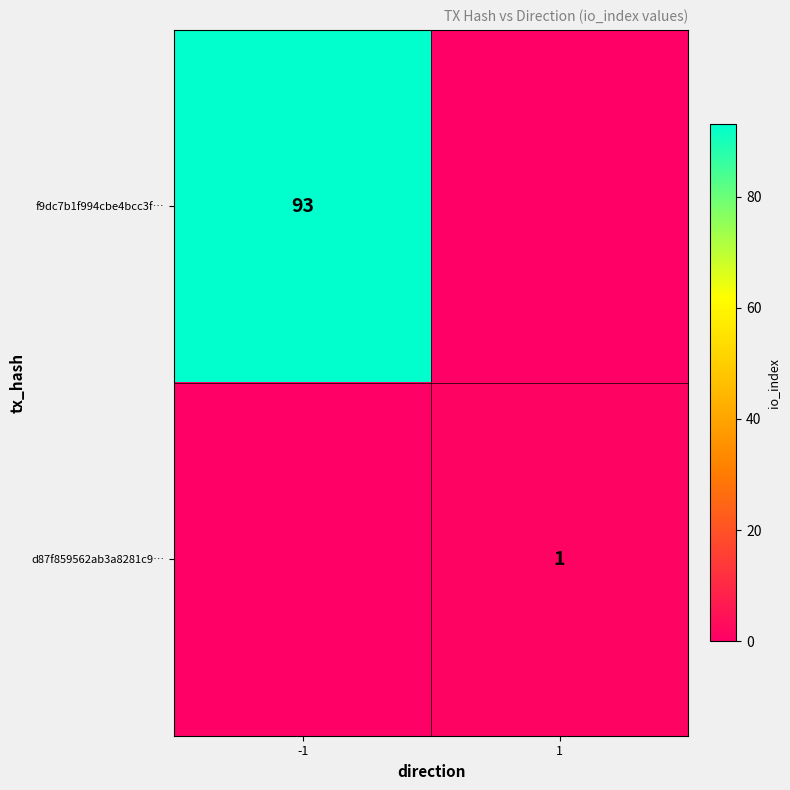

Is it true that f9dc7b1f994cbe4bcc3f… equals 48 at -1?

False